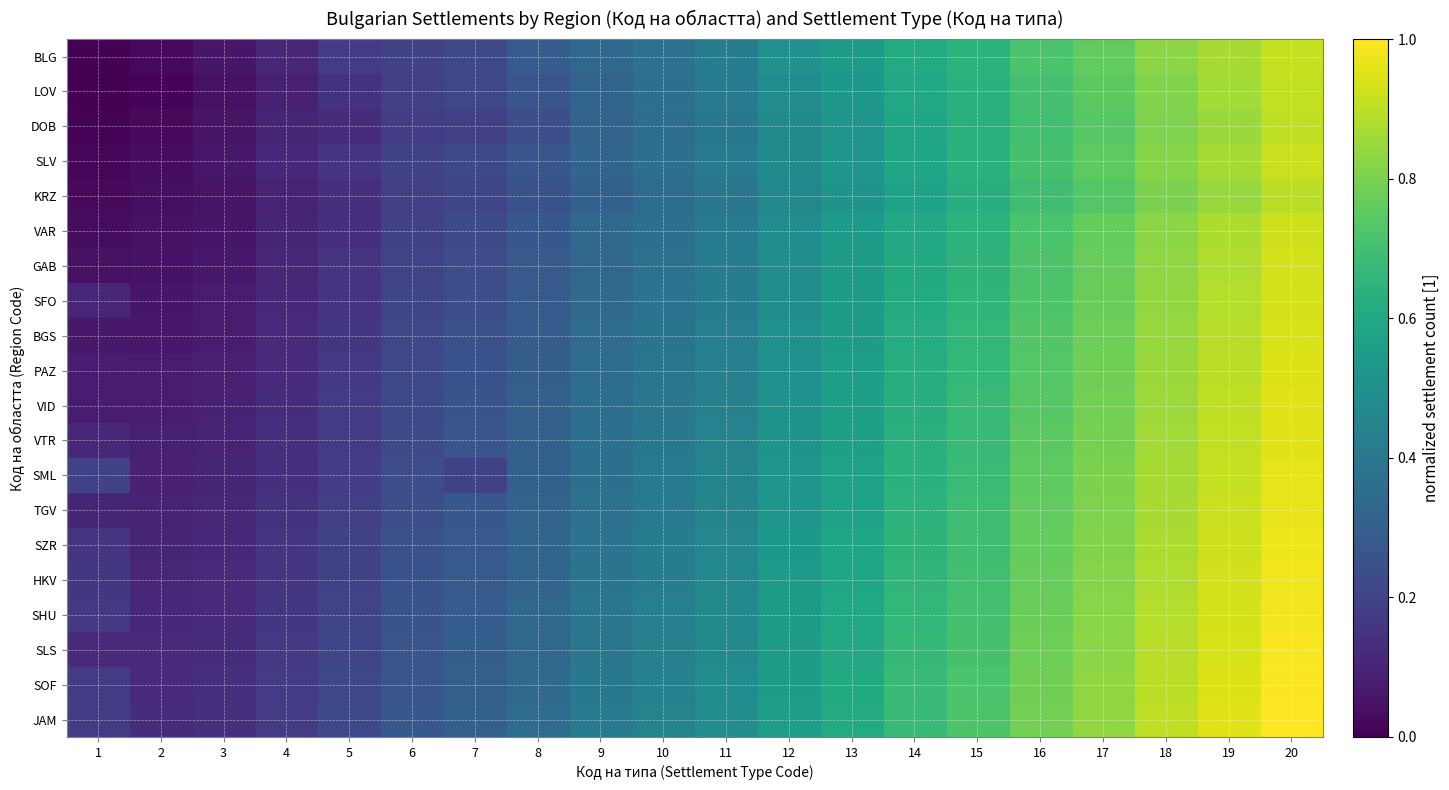

Count the number of categories in the chart.

20